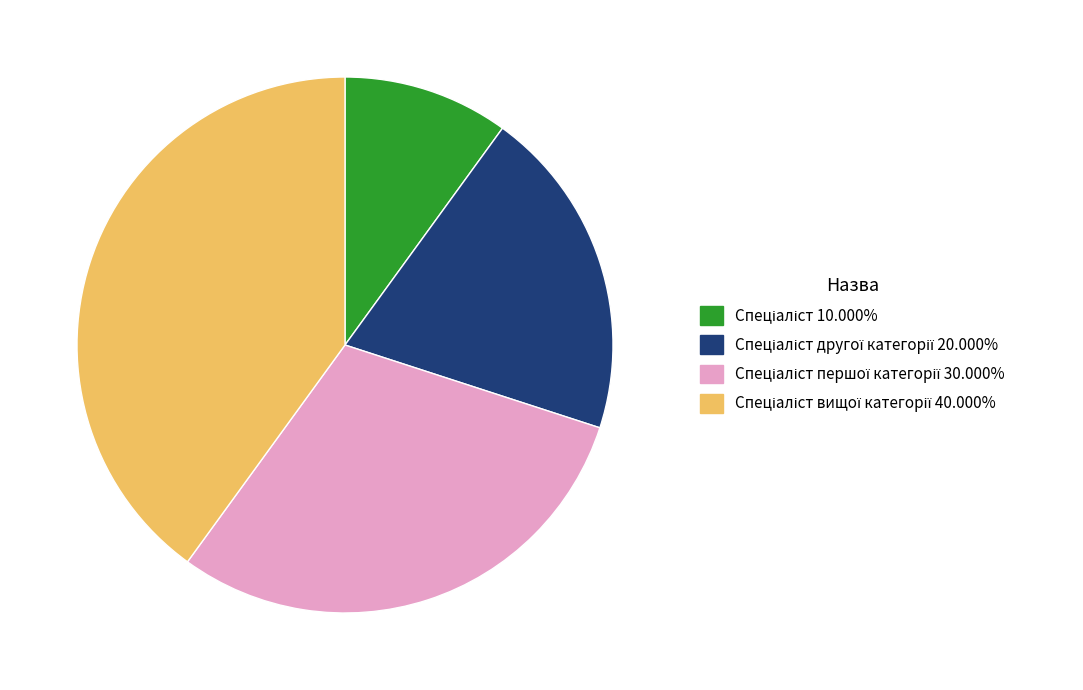

Is there a majority slice in this chart?

No